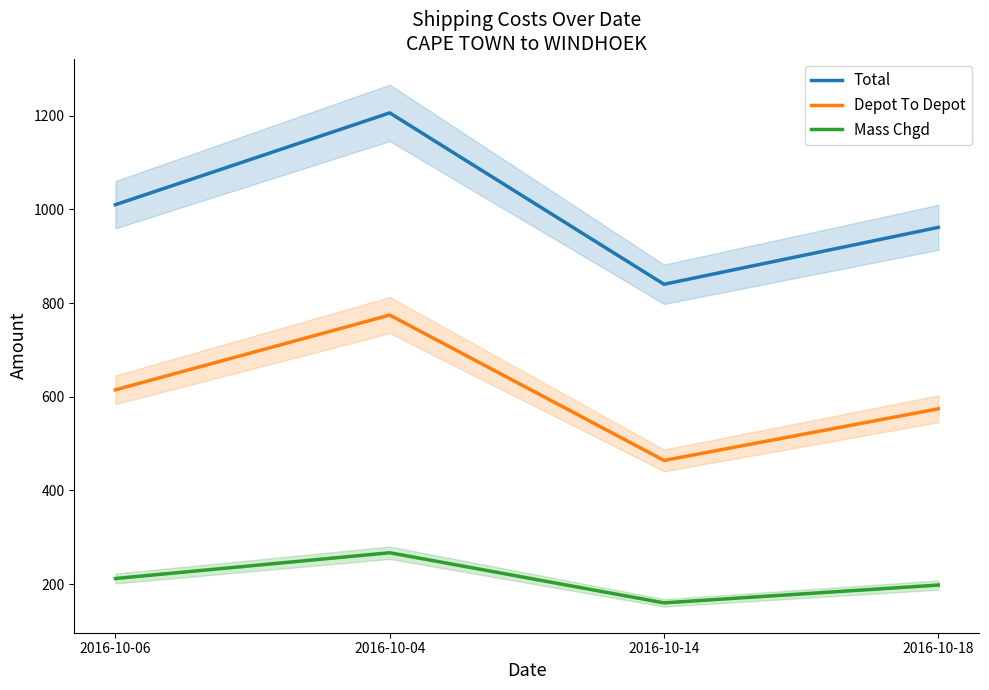

Is this an area chart (filled region under the line)?

No